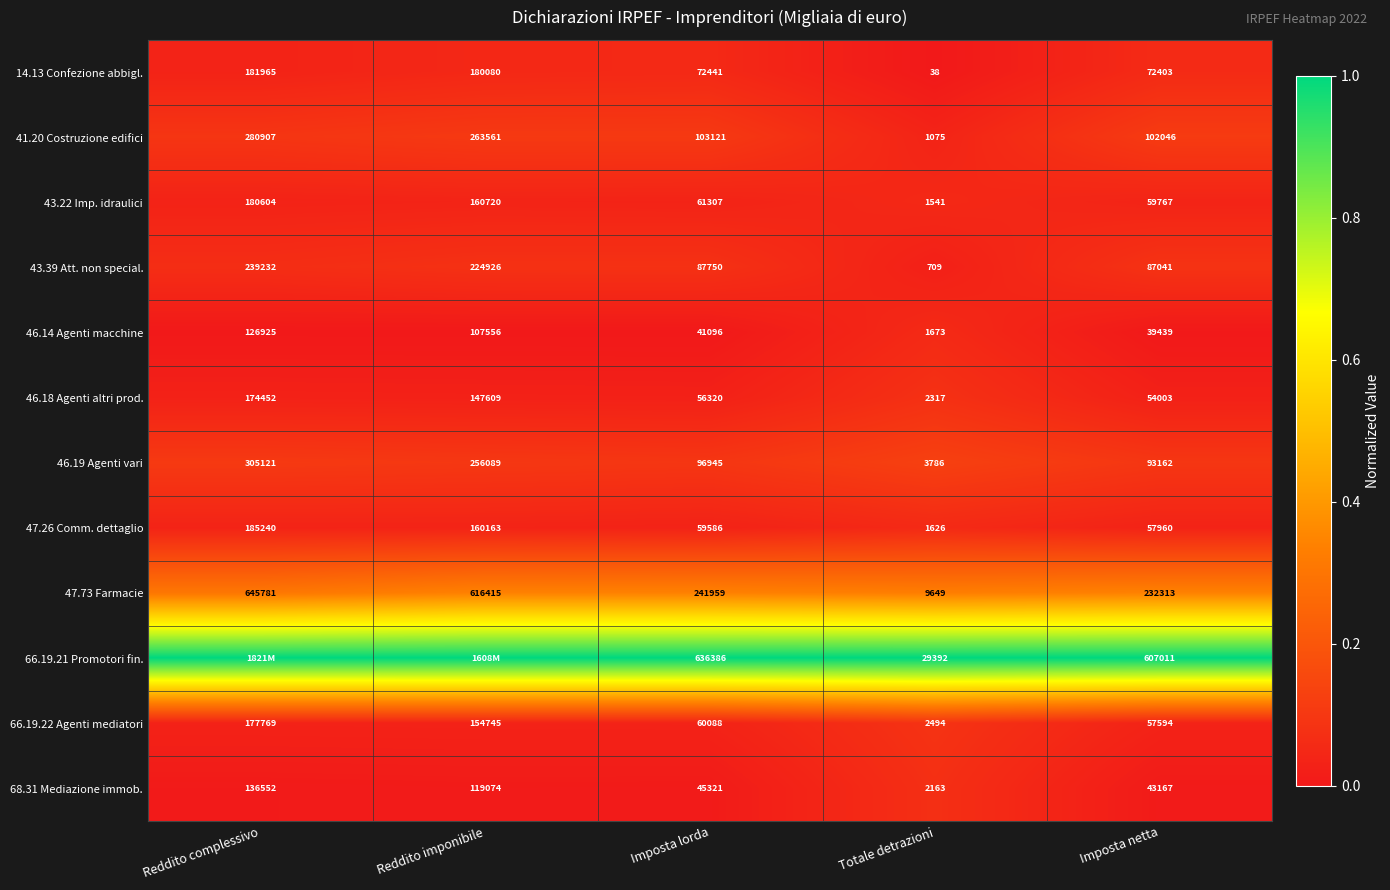

At which label does 41.20 Costruzione edifici first exceed 103121?

Reddito complessivo